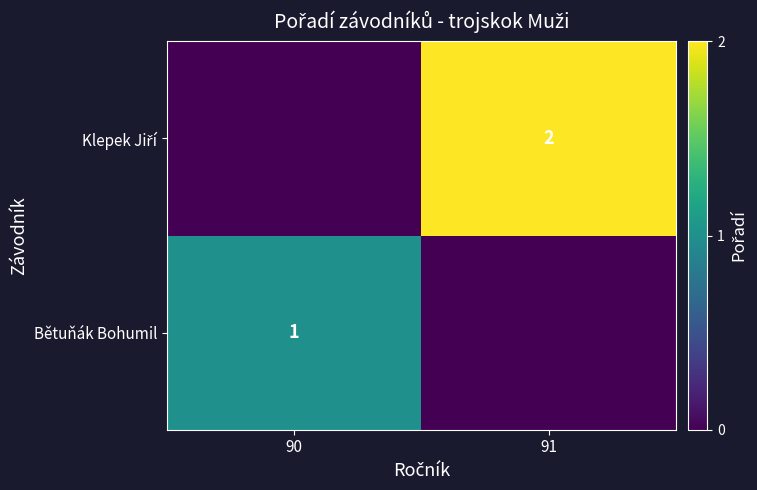

True or false: Klepek Jiří has a value of 2 at 91.

True